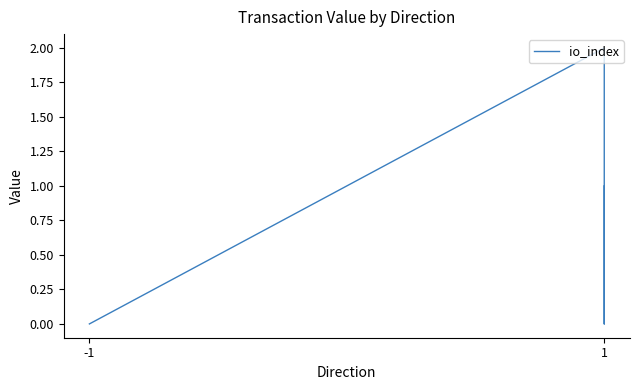

Reading left to right, extract all data points from this chart.

0	0	0	2	0	1